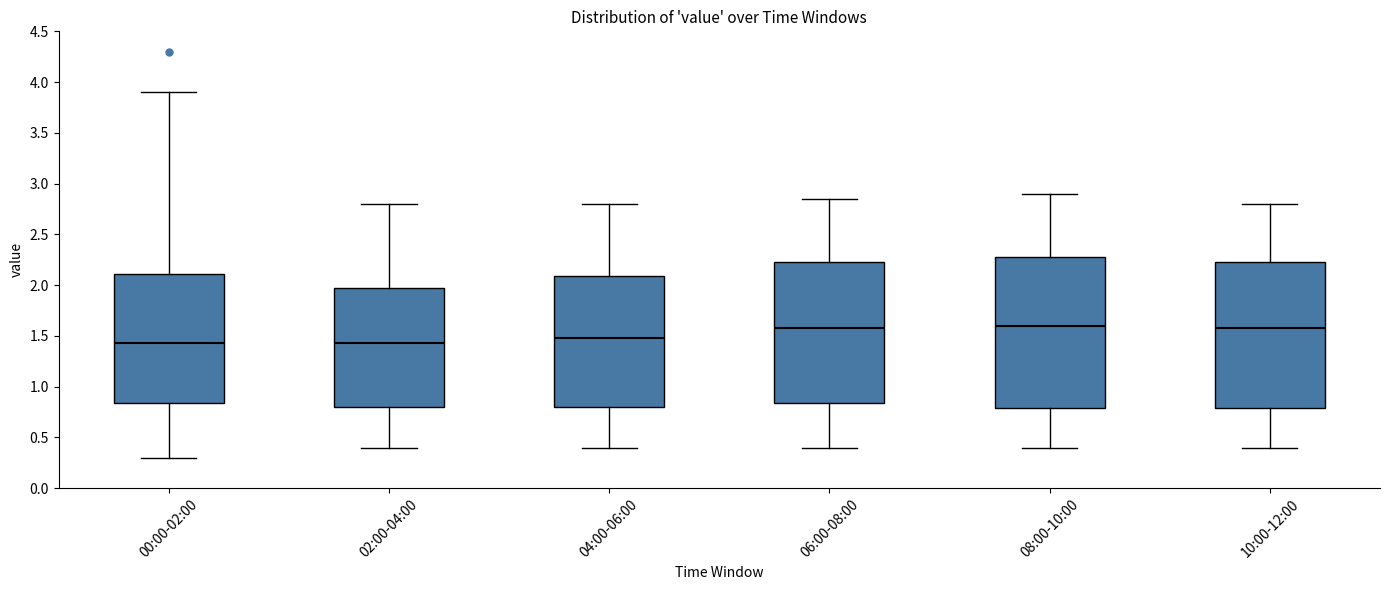

Reading left to right, transcribe this box plot: for each box, give where its median line is, the range the box spans, and where its two whiskers end, as read against the y-axis. The values are not printed on the chart, so give them approximately, as read against the axis.

00:00-02:00: median 1.45, box 0.85 to 2.10, whiskers 0.30 to 3.90
02:00-04:00: median 1.45, box 0.80 to 2.00, whiskers 0.40 to 2.80
04:00-06:00: median 1.50, box 0.80 to 2.10, whiskers 0.40 to 2.80
06:00-08:00: median 1.60, box 0.85 to 2.25, whiskers 0.40 to 2.85
08:00-10:00: median 1.60, box 0.80 to 2.30, whiskers 0.40 to 2.90
10:00-12:00: median 1.60, box 0.80 to 2.25, whiskers 0.40 to 2.80